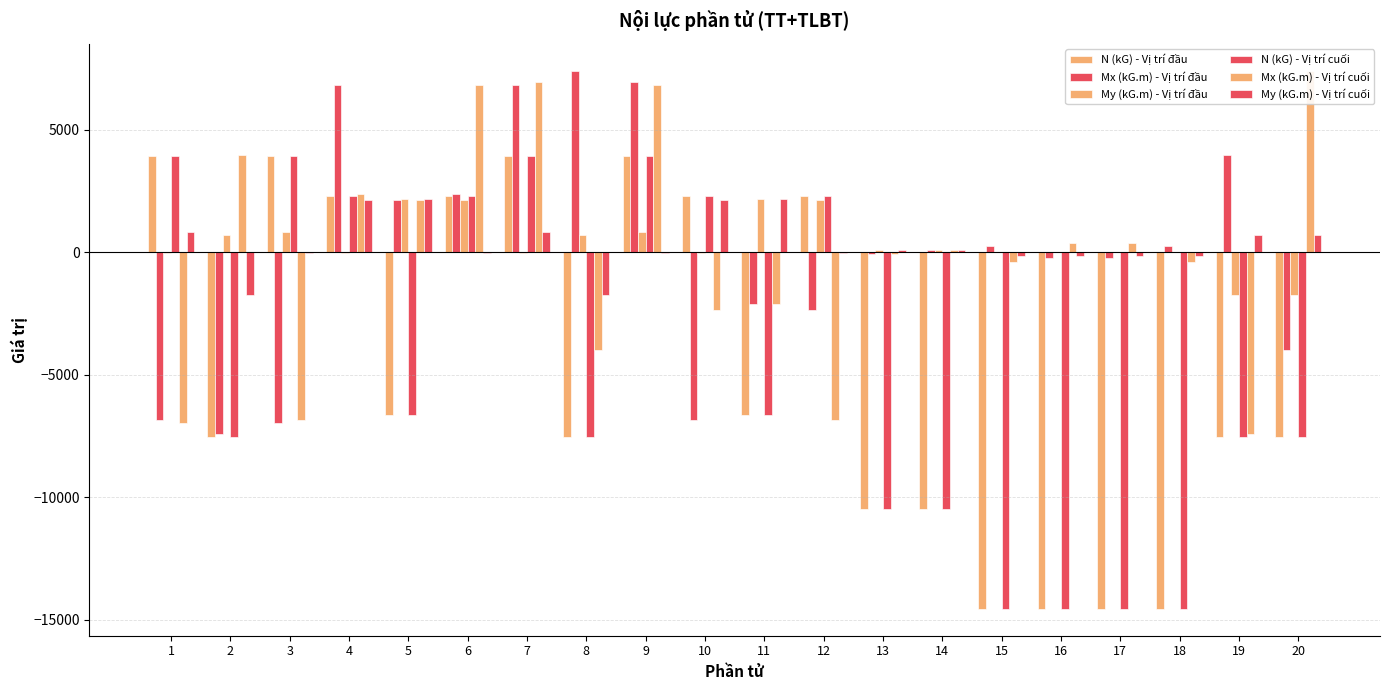

How many bars are there in each group?

6